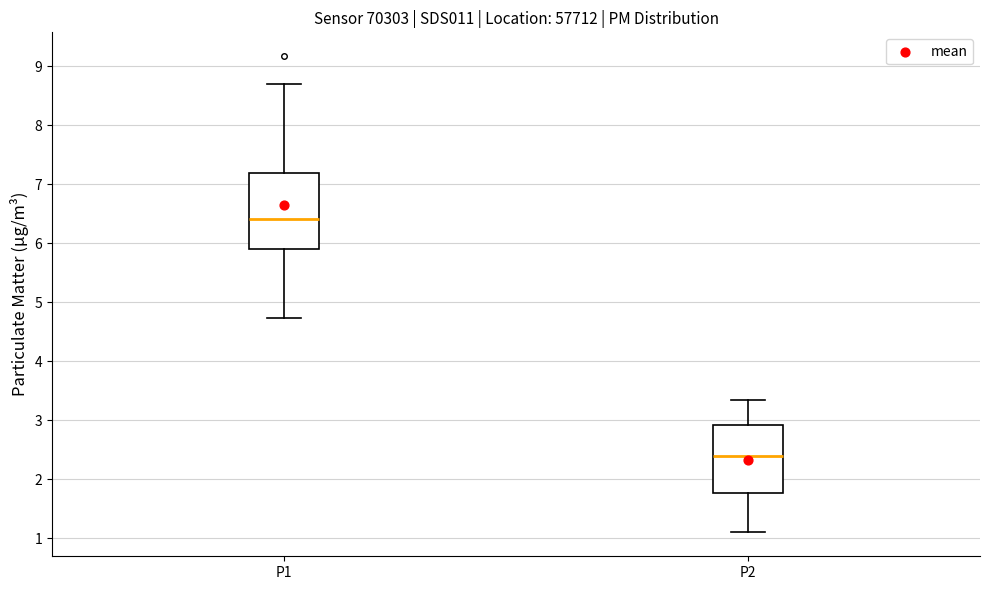

Reading left to right, transcribe this box plot: for each box, give where its median line is, the range the box spans, and where its two whiskers end, as read against the y-axis. The values are not printed on the chart, so give them approximately, as read against the axis.

P1: median 6.4, box 5.9 to 7.2, whiskers 4.7 to 8.7
P2: median 2.4, box 1.8 to 2.9, whiskers 1.1 to 3.4